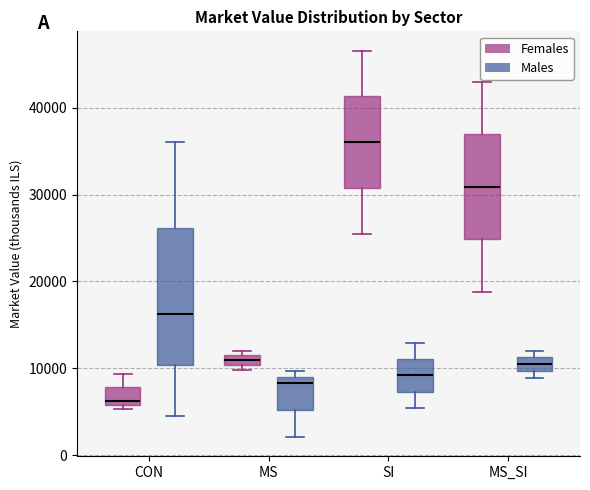

Which box is the tallest, from its lower edge to its upper edge?

CON (Males)